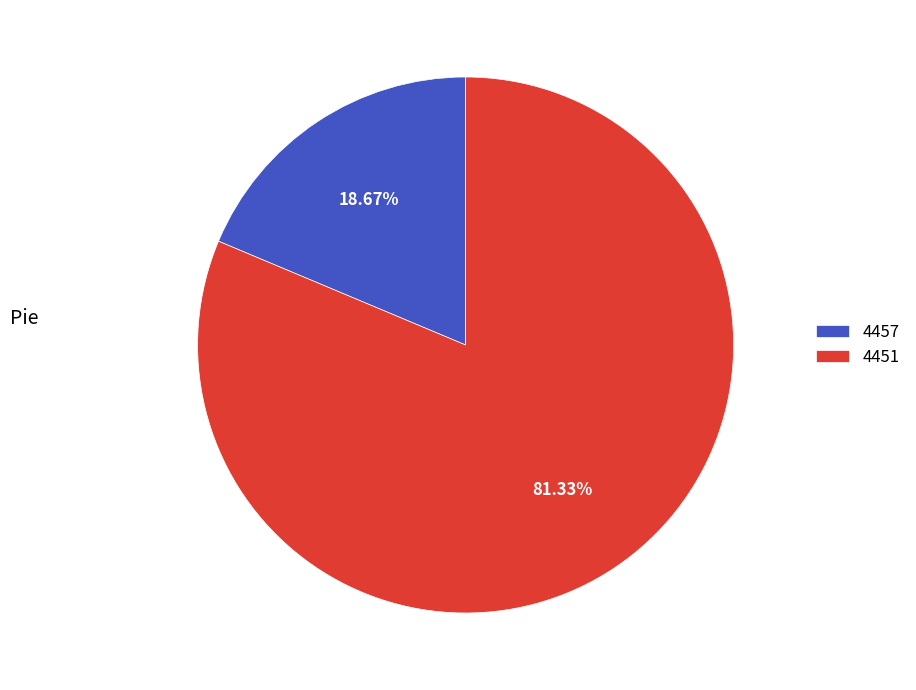

True or false: 4457 accounts for 19% of the total.

True